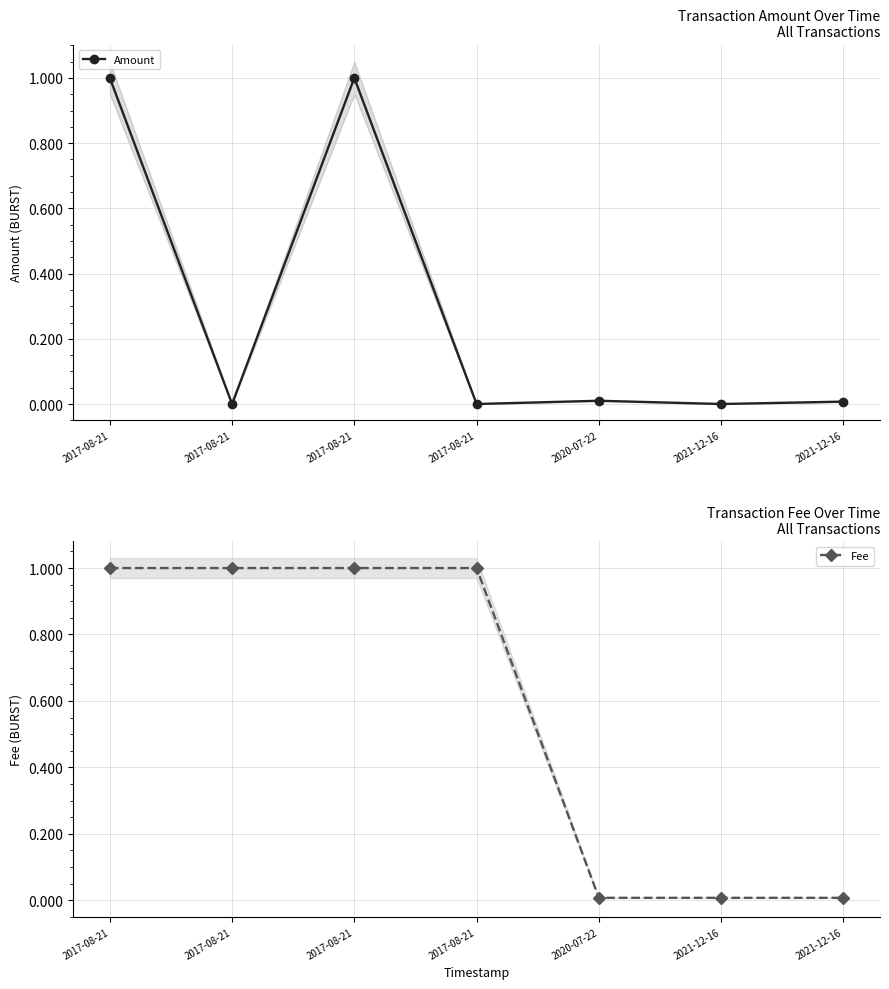

Where is Fee nearest to the value 0?

2020-07-22